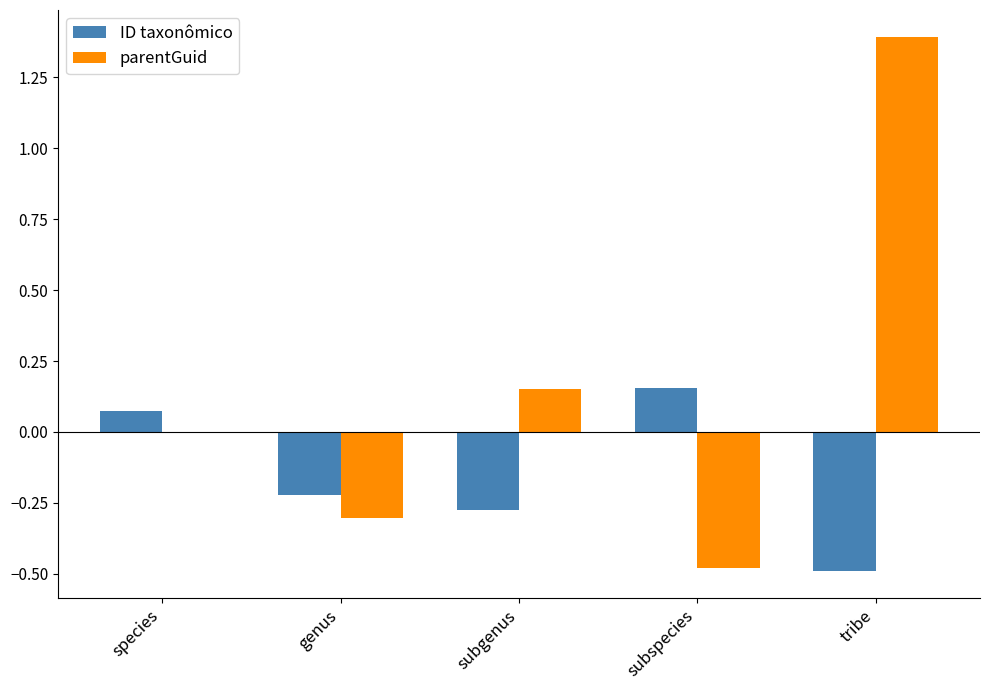

Which category has the highest value across all series?

tribe